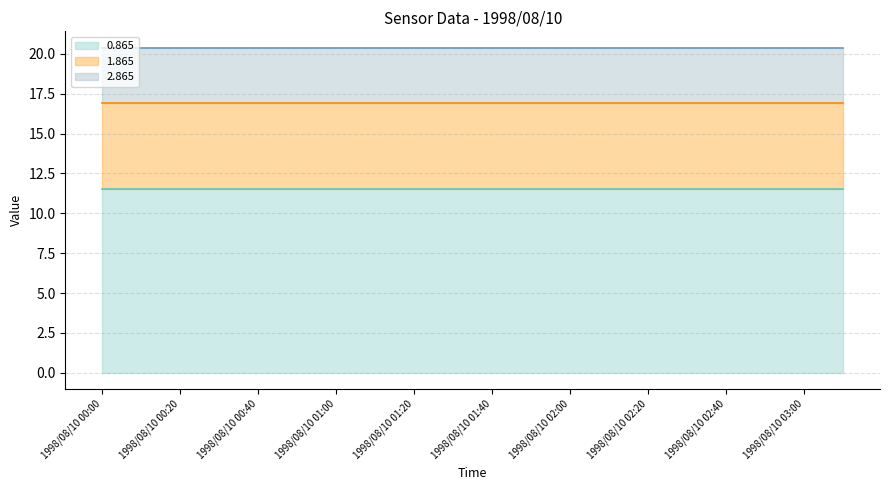

What is the approximate value of 0.865 line at 1998/08/10 00:00?

11.5